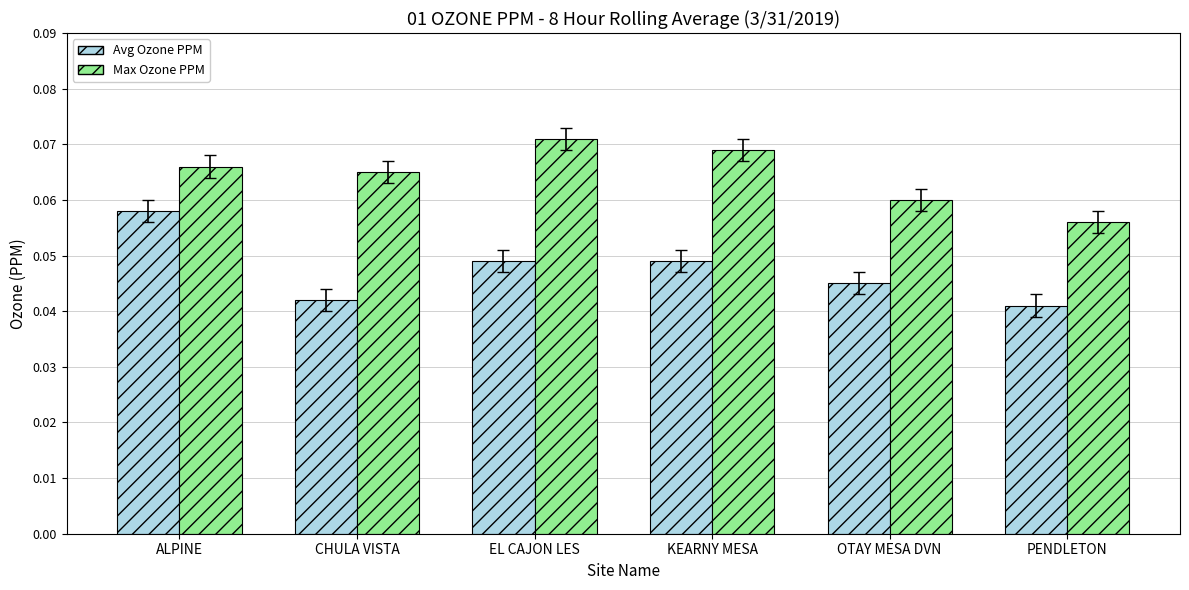

At which category does the chart reach its minimum across all series?

PENDLETON